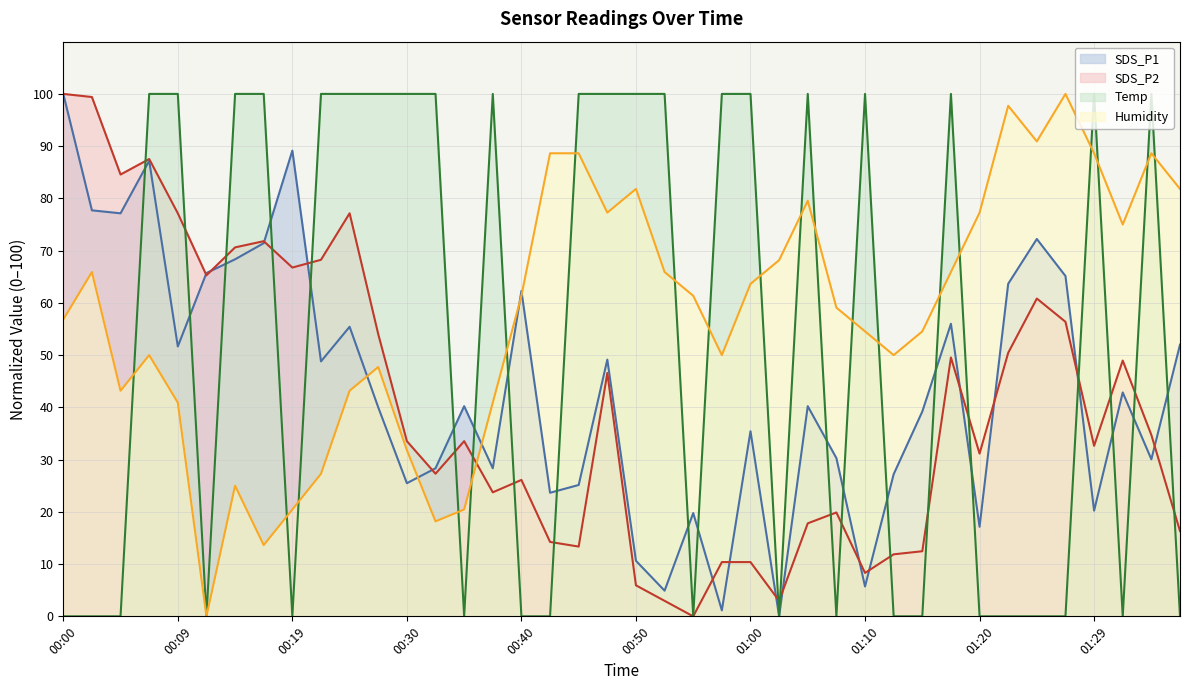

How many categories are shown in the chart?

40